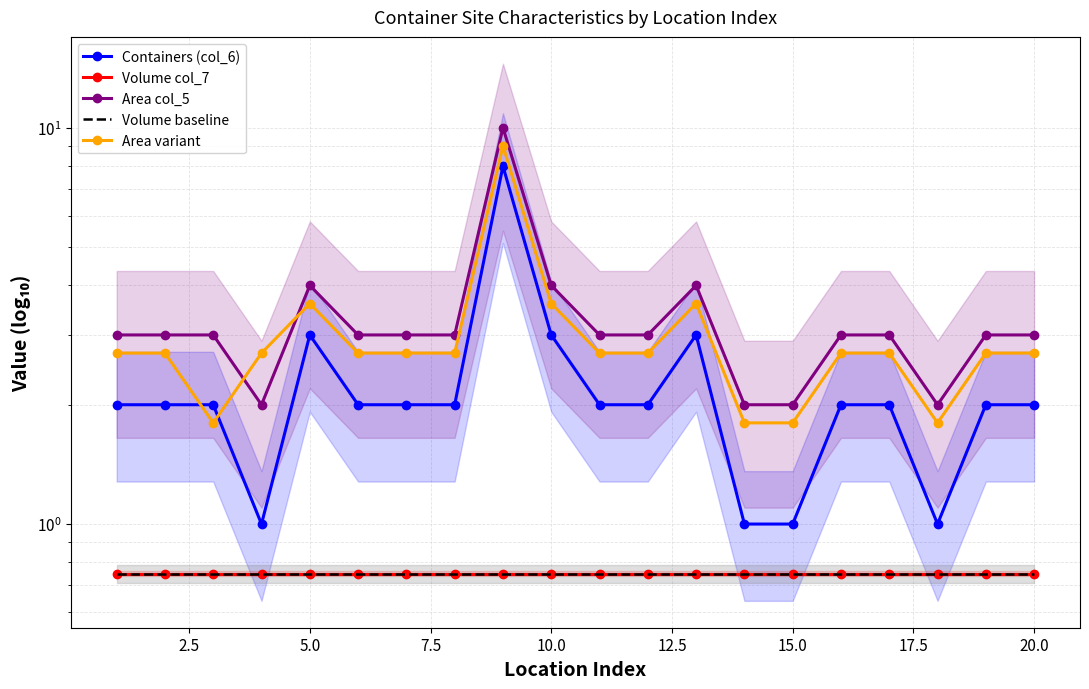

What is the highest value of the Area col_5 series?

10.0